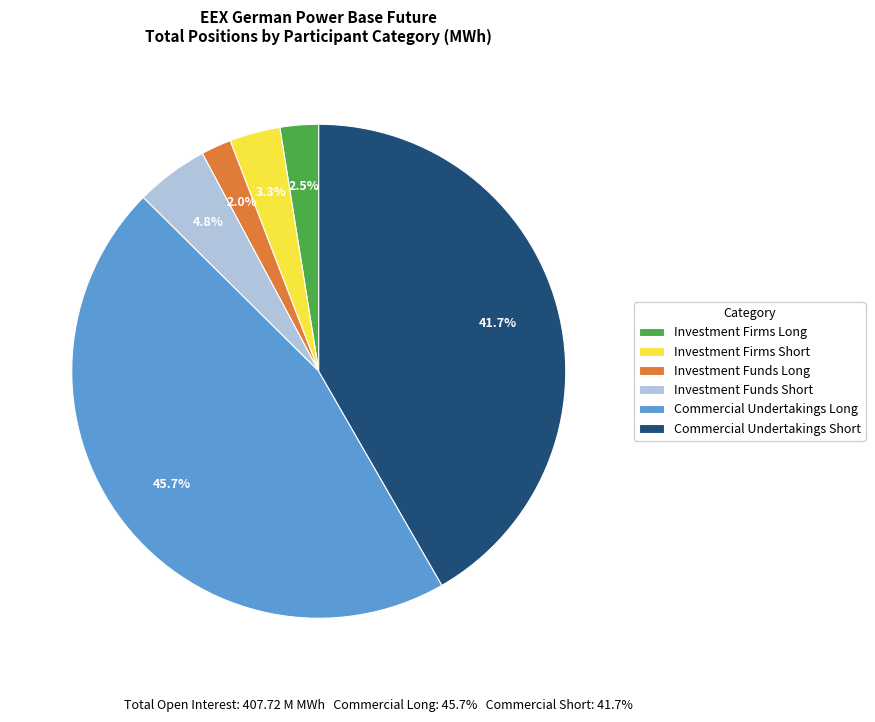

To the nearest percent, what portion does Commercial Undertakings Short represent?

42%